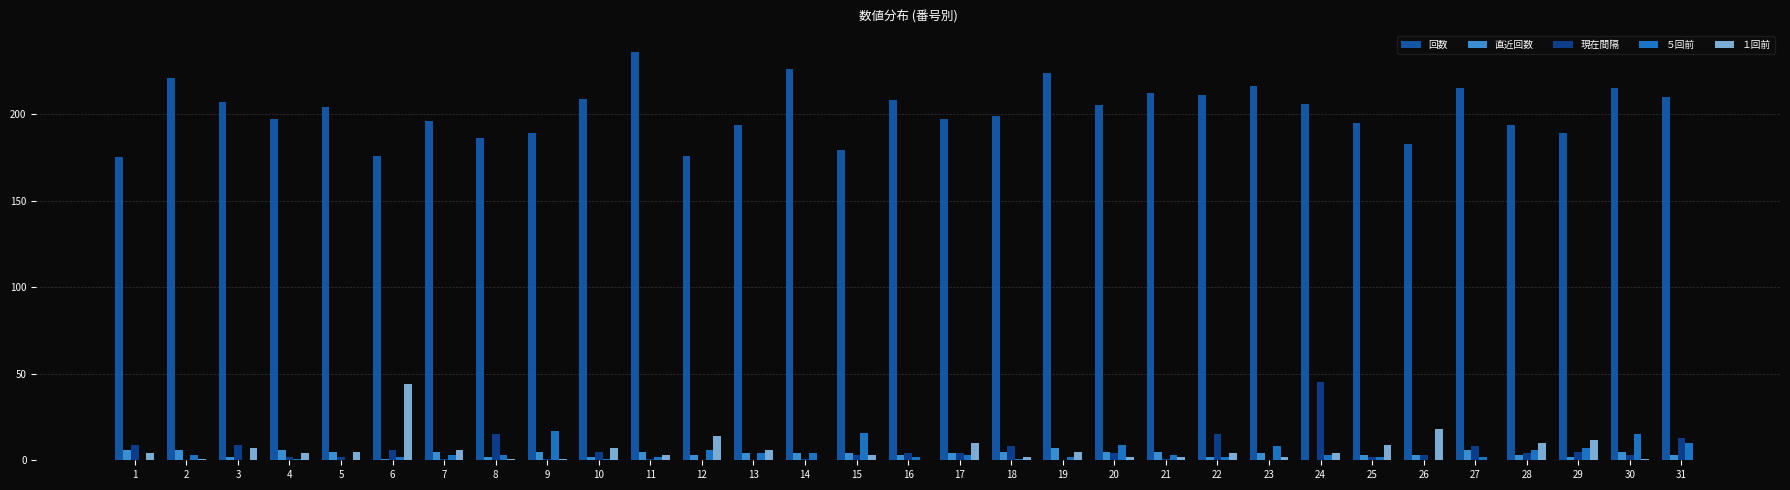

Which series changed the most between 12 and 14?

回数